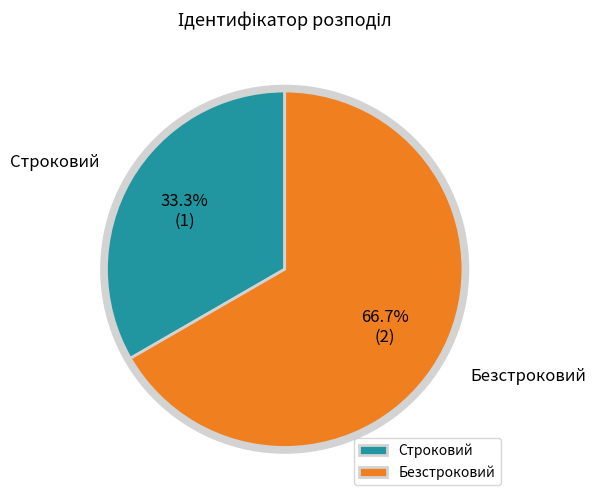

Approximately how many times larger is the value at Строковий compared to Безстроковий?

0.5